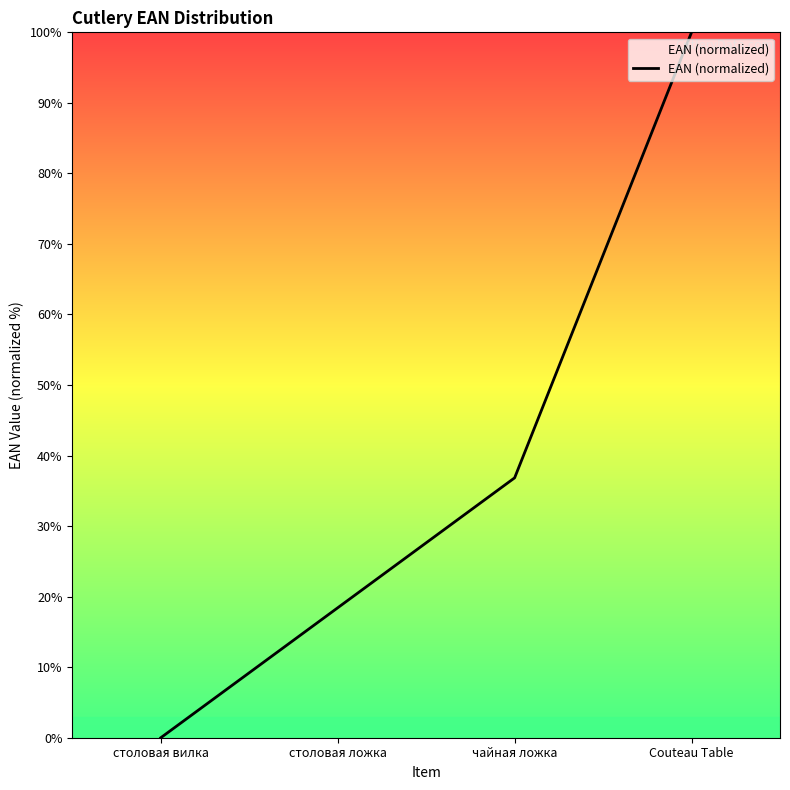

What position from the left is Couteau Table?

4